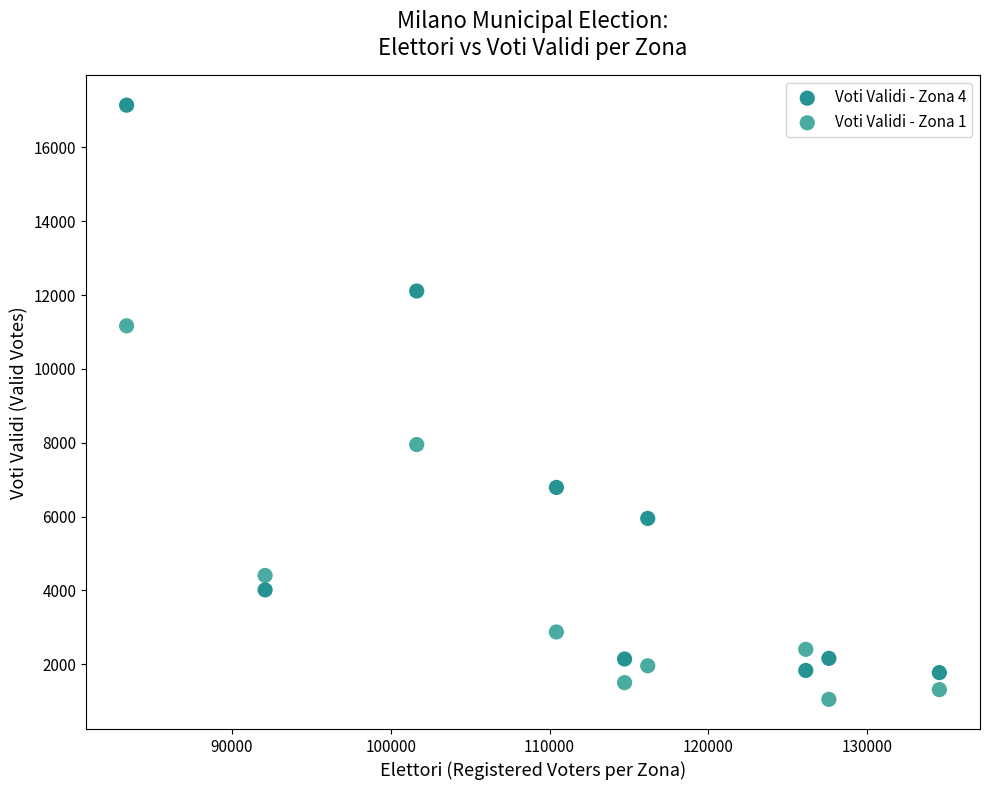

In the Voti Validi - Zona 4 series, what Y value is closest to 9459?

12110